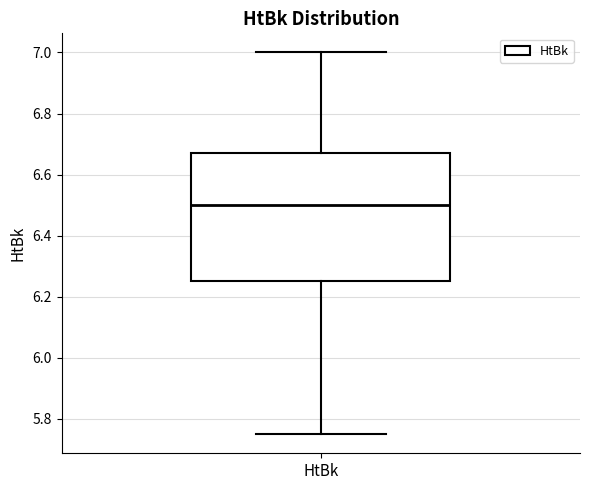

Where is the lower edge of the box for HtBk on the y-axis? The values are not printed on the chart, so give them approximately, as read against the axis.

6.26